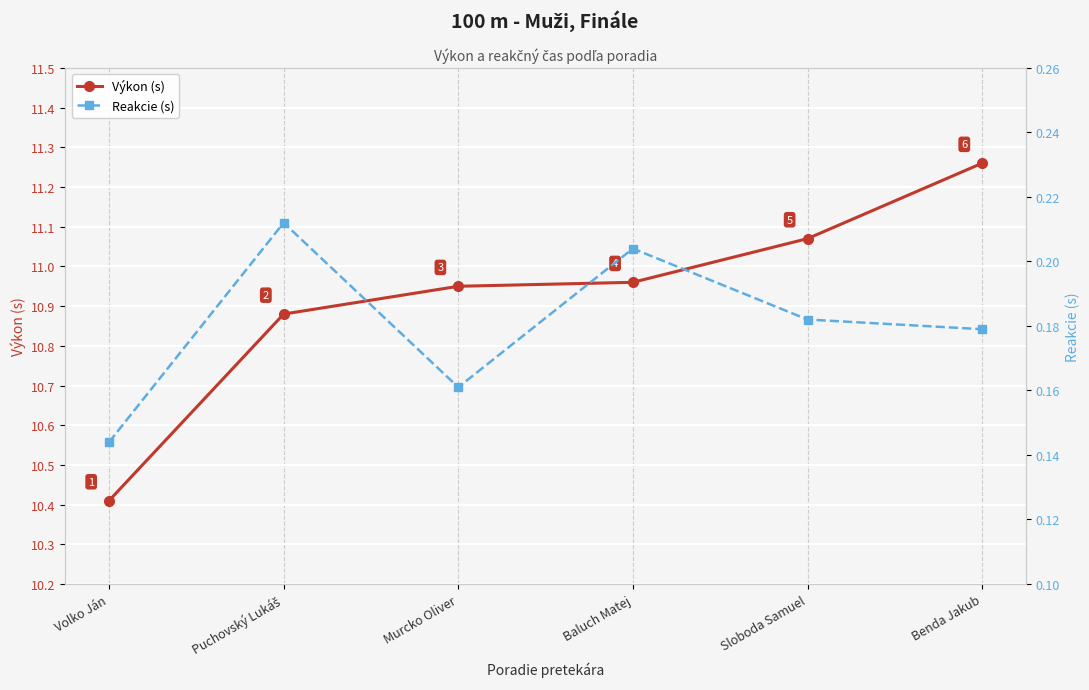

How many series are shown in this chart?

2